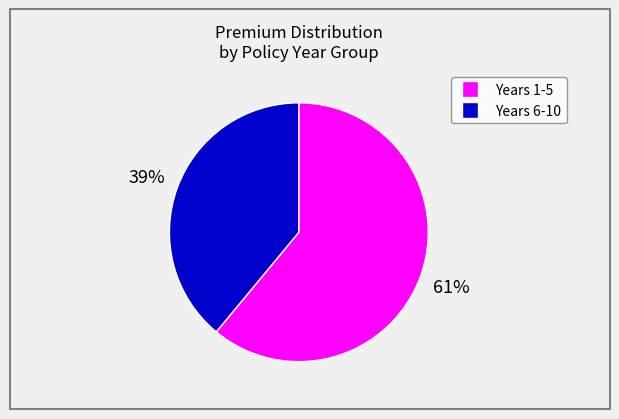

Is there any slice that represents more than half of the pie?

Yes